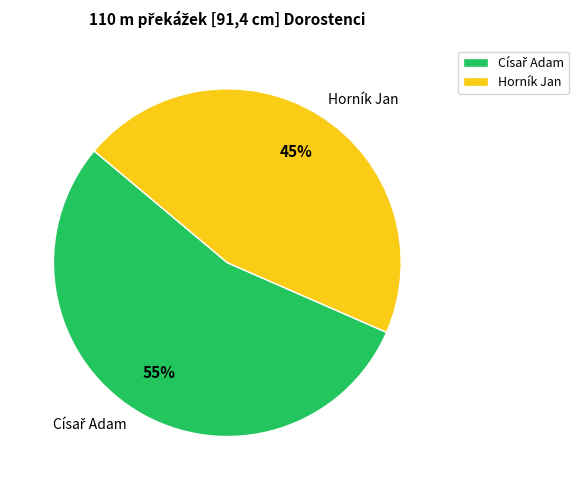

To the nearest percent, what percentage of the pie is Horník Jan?

45%